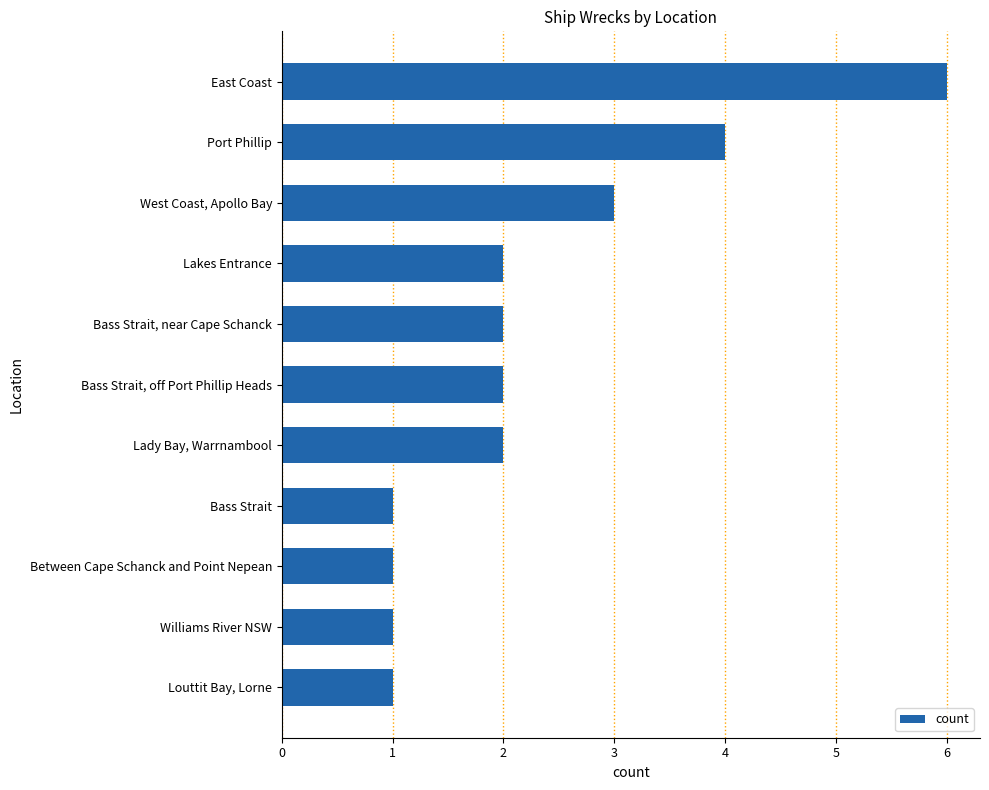

How many categories are shown in the chart?

11